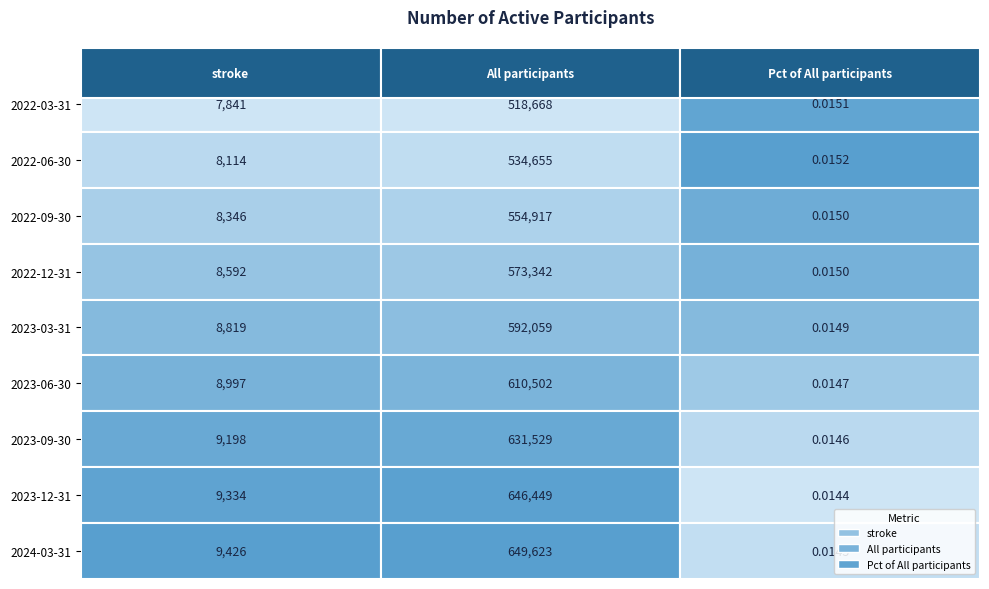

Reading left to right, list all the values displayed in this chart.

2022-03-31: 7841.0	518668.0	0.0
2022-06-30: 8114.0	534655.0	0.0
2022-09-30: 8346.0	554917.0	0.0
2022-12-31: 8592.0	573342.0	0.0
2023-03-31: 8819.0	592059.0	0.0
2023-06-30: 8997.0	610502.0	0.0
2023-09-30: 9198.0	631529.0	0.0
2023-12-31: 9334.0	646449.0	0.0
2024-03-31: 9426.0	649623.0	0.0